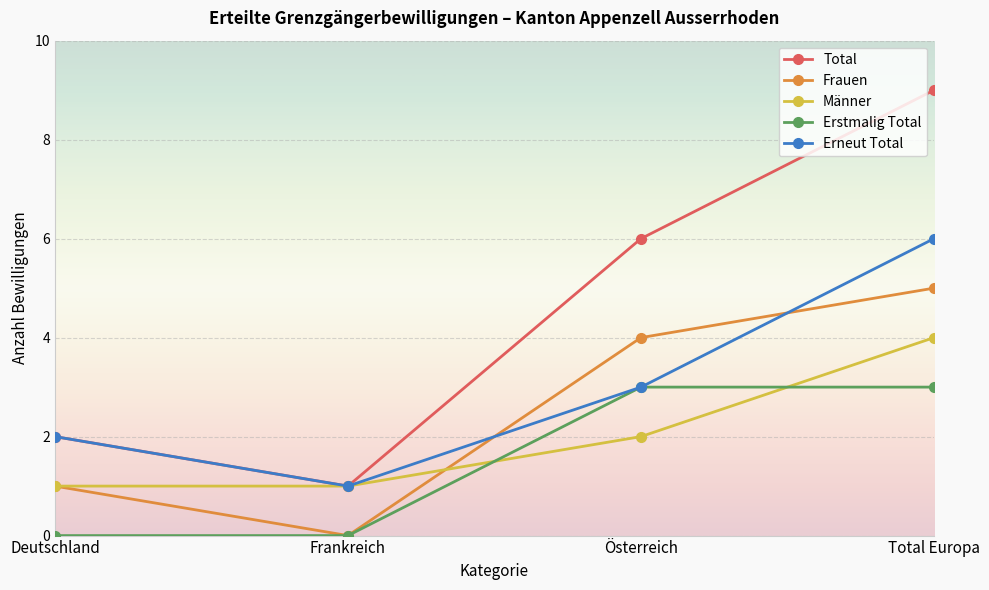

At which category is the sum across all series the highest?

Total Europa